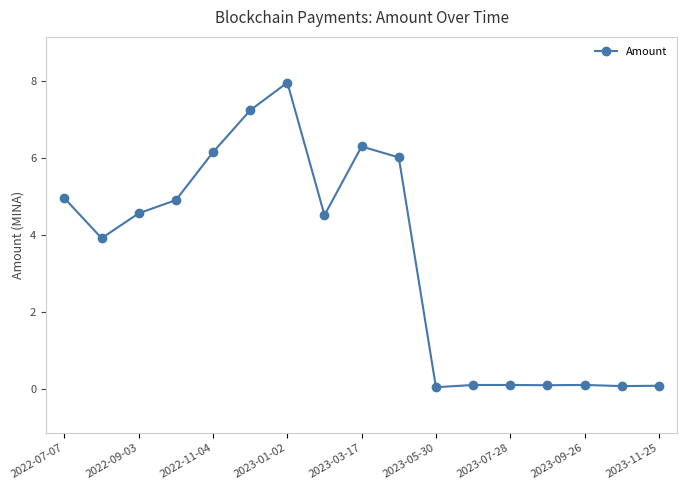

What is the sum of all values?

57.3